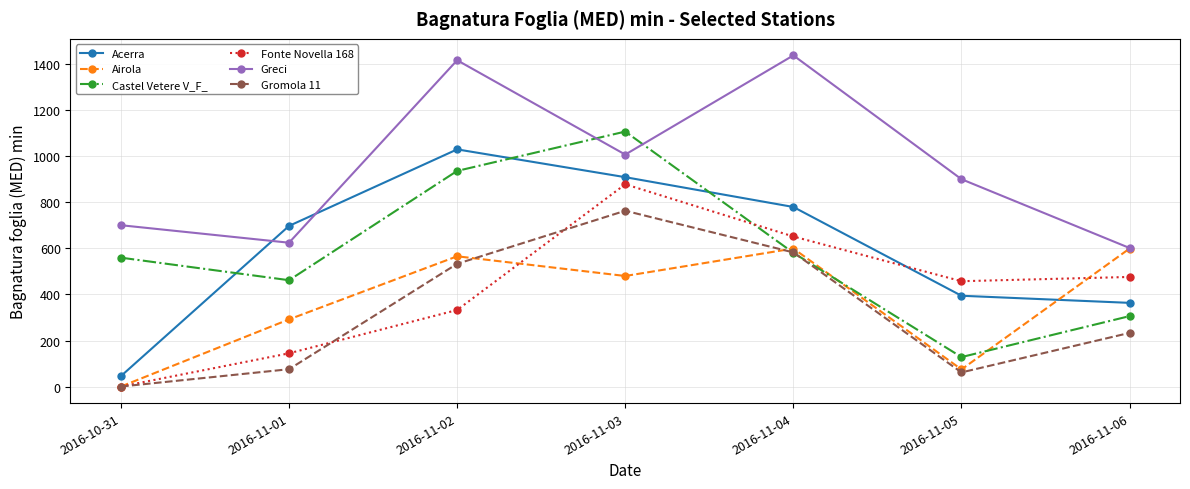

True or false: Fonte Novella 168 has a value of -296.2 at 2016-10-31.

False